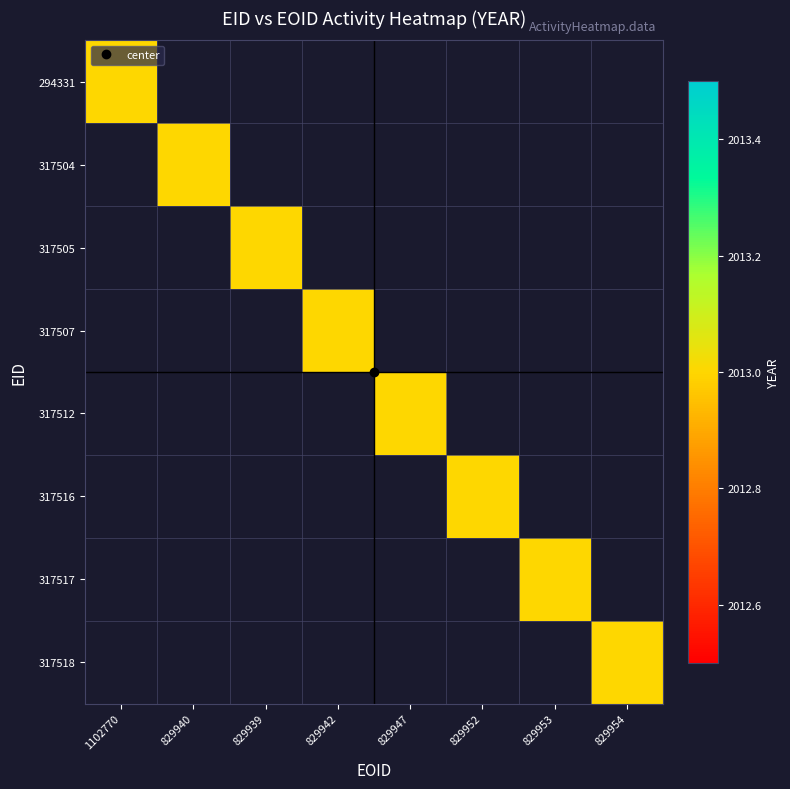

True or false: 317507 has a value of 0 at 317505.

True